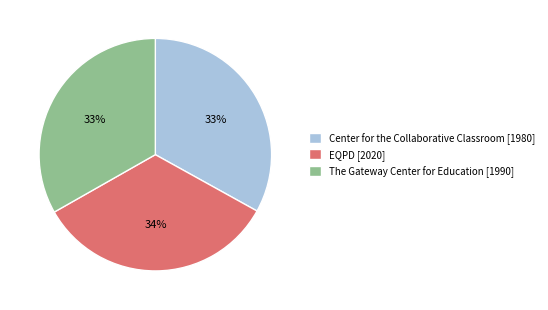

Is Center for the Collaborative Classroom the majority of the pie?

No